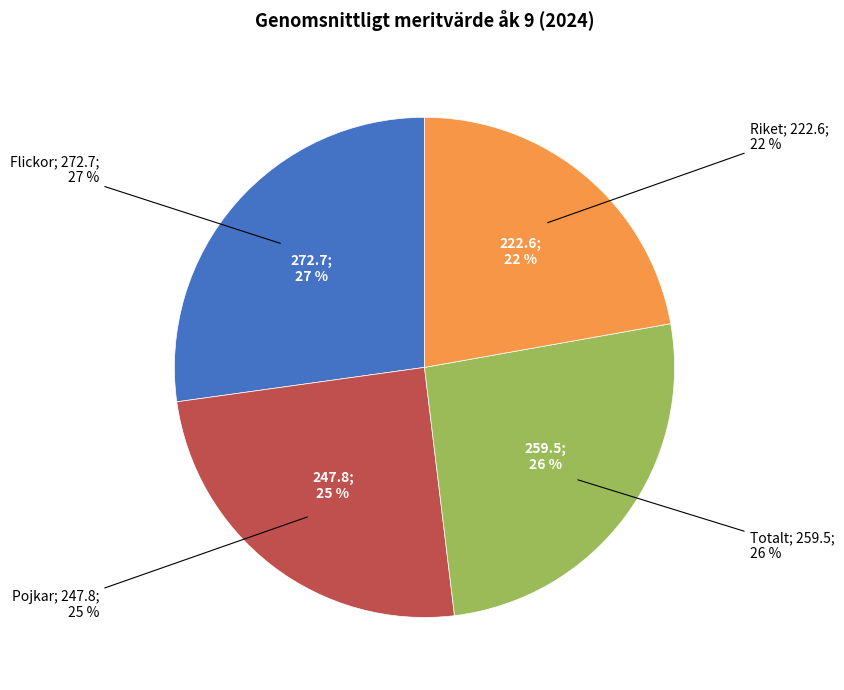

Which has a higher value, Totalt or Riket?

Totalt